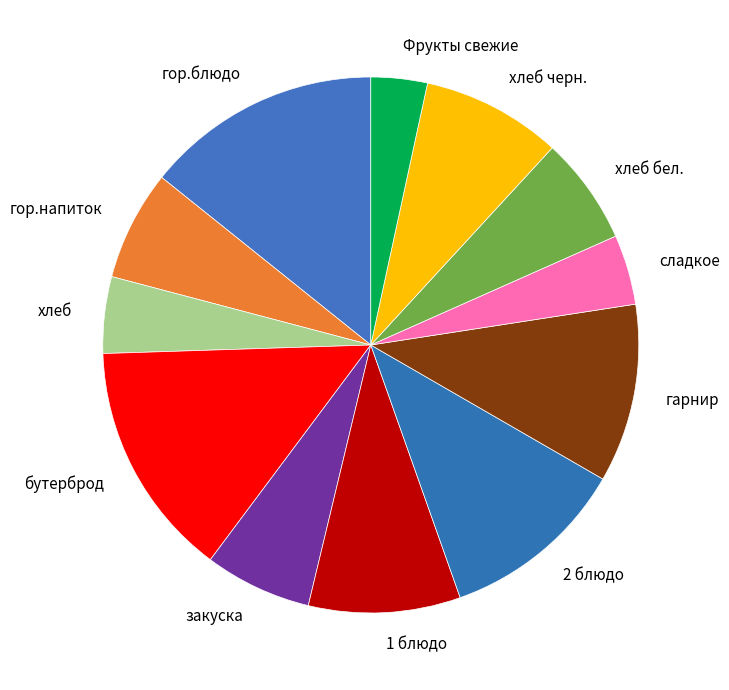

Which has a higher value, Фрукты свежие or гарнир?

гарнир